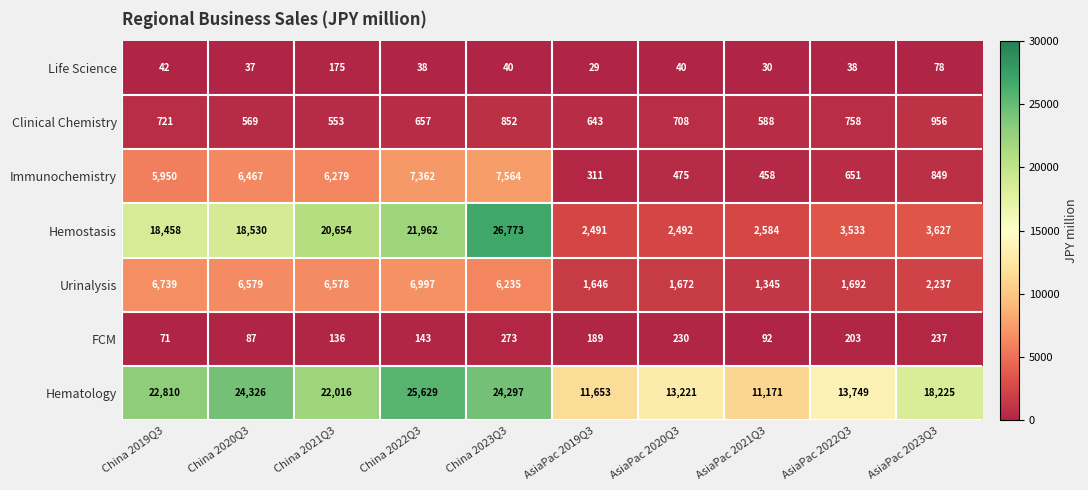

Between AsiaPac 2020Q3 and AsiaPac 2021Q3, which series saw the biggest shift?

Hematology